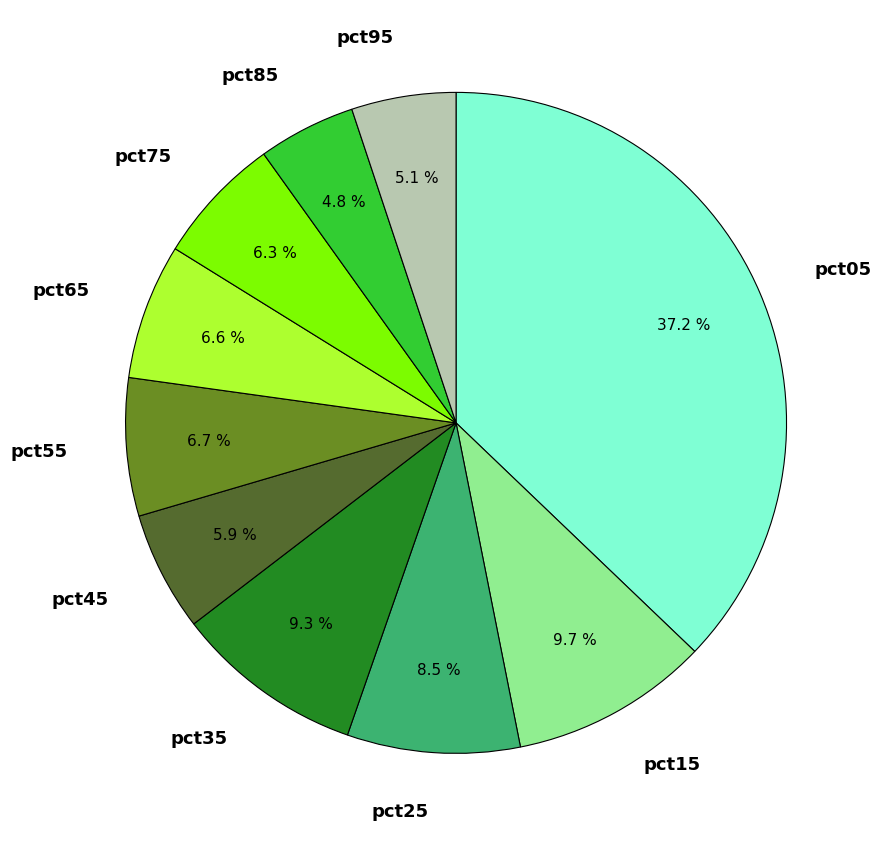

Count the number of slices in the pie.

10